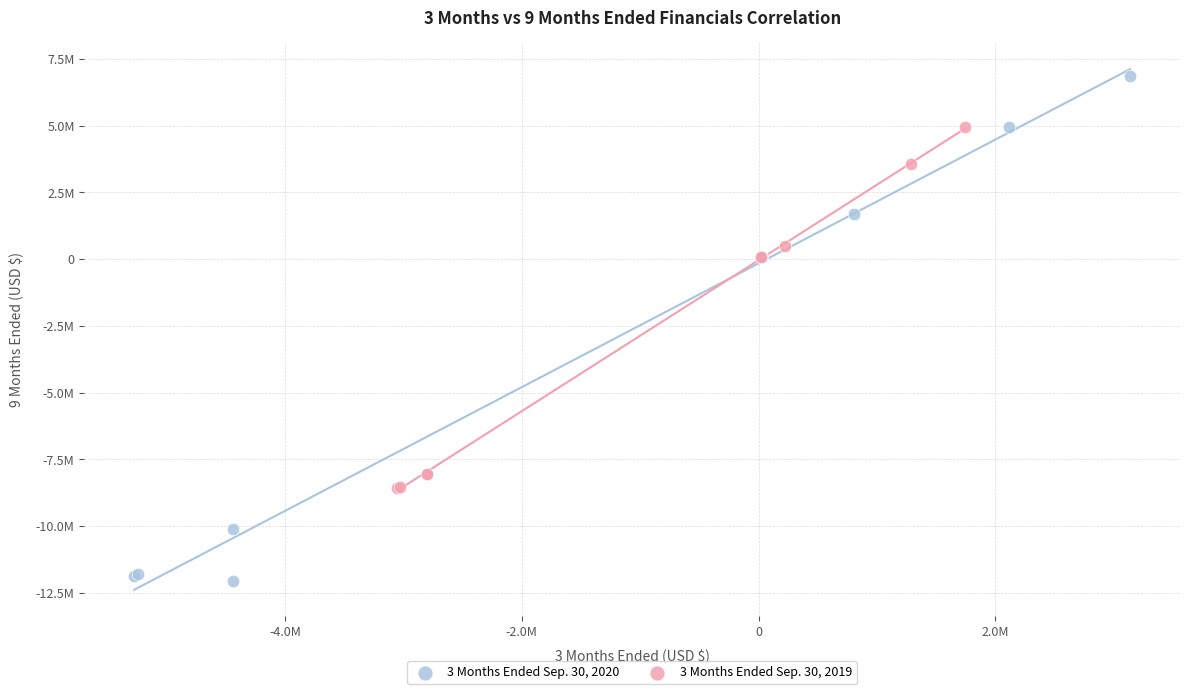

Which series has the widest spread of Y values?

3 Months Ended Sep. 30, 2020